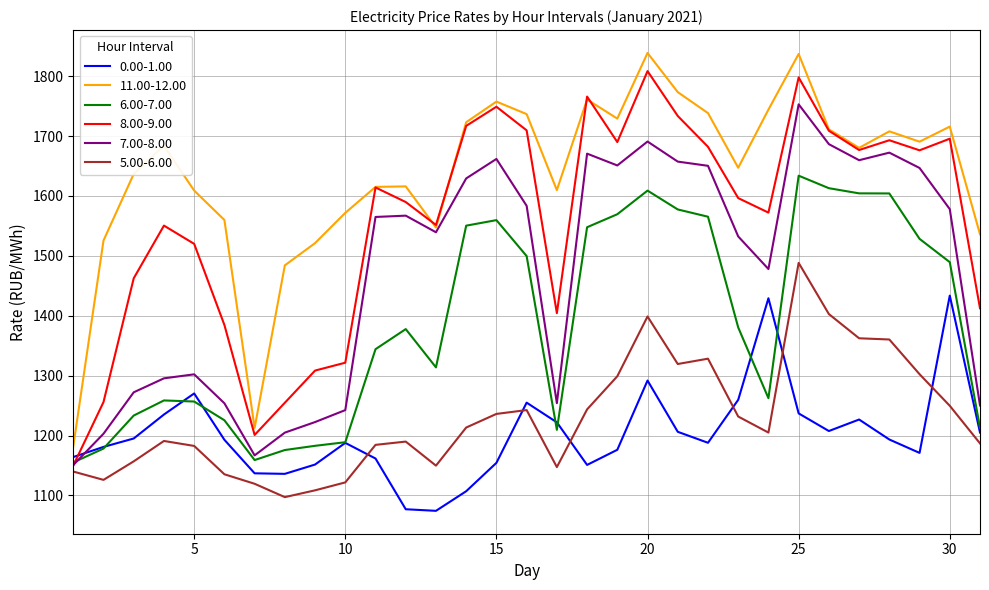

Which series has the largest total across all categories?

11.00-12.00